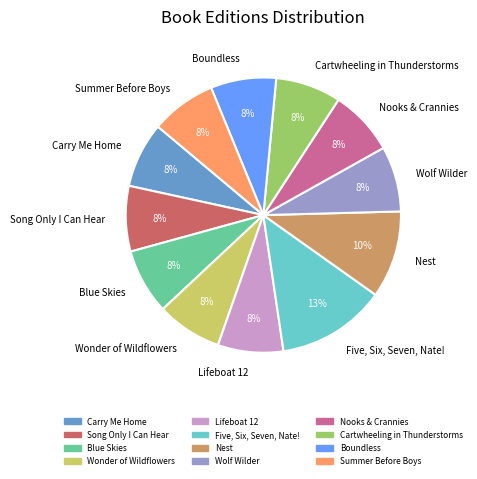

Is it true that Lifeboat 12 is 8% of the pie?

True